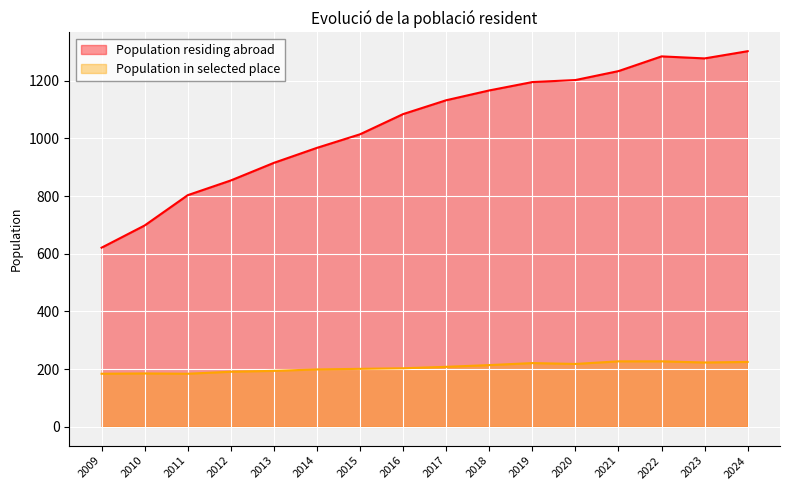

True or false: Population residing abroad has a value of 886 at 2024.

False